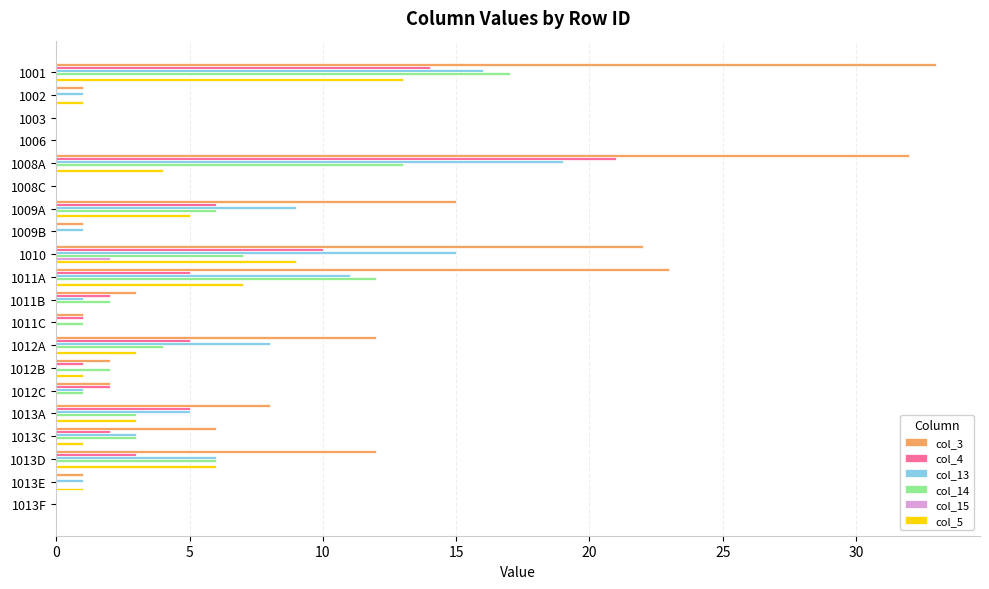

Which series has the largest range (max minus min)?

col_3